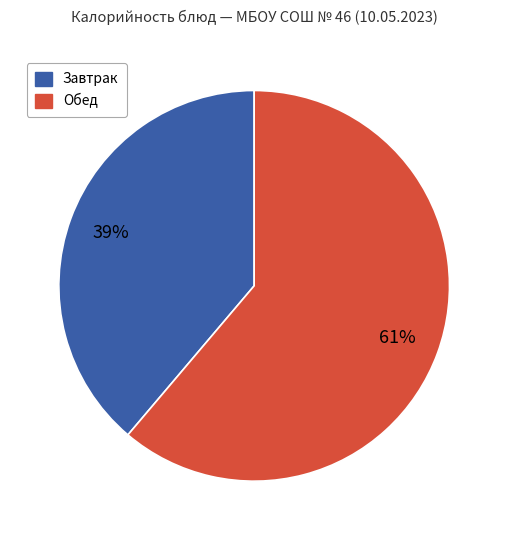

To the nearest percent, what is the difference between the largest and smallest slice percentages?

22%